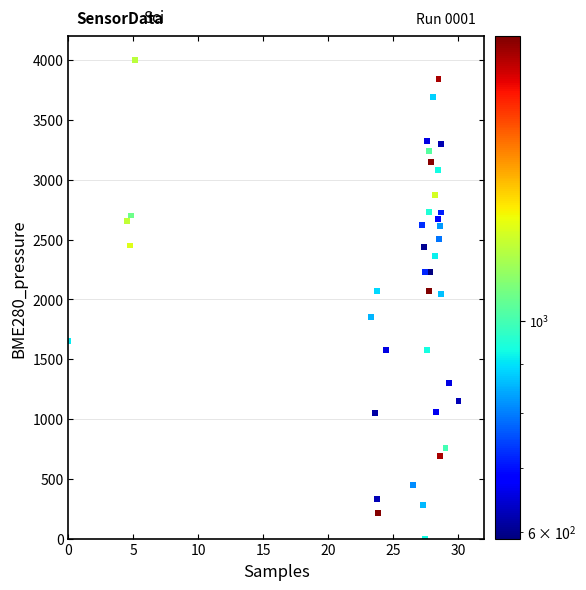

What is the range of X values (max minus min)?

30.0